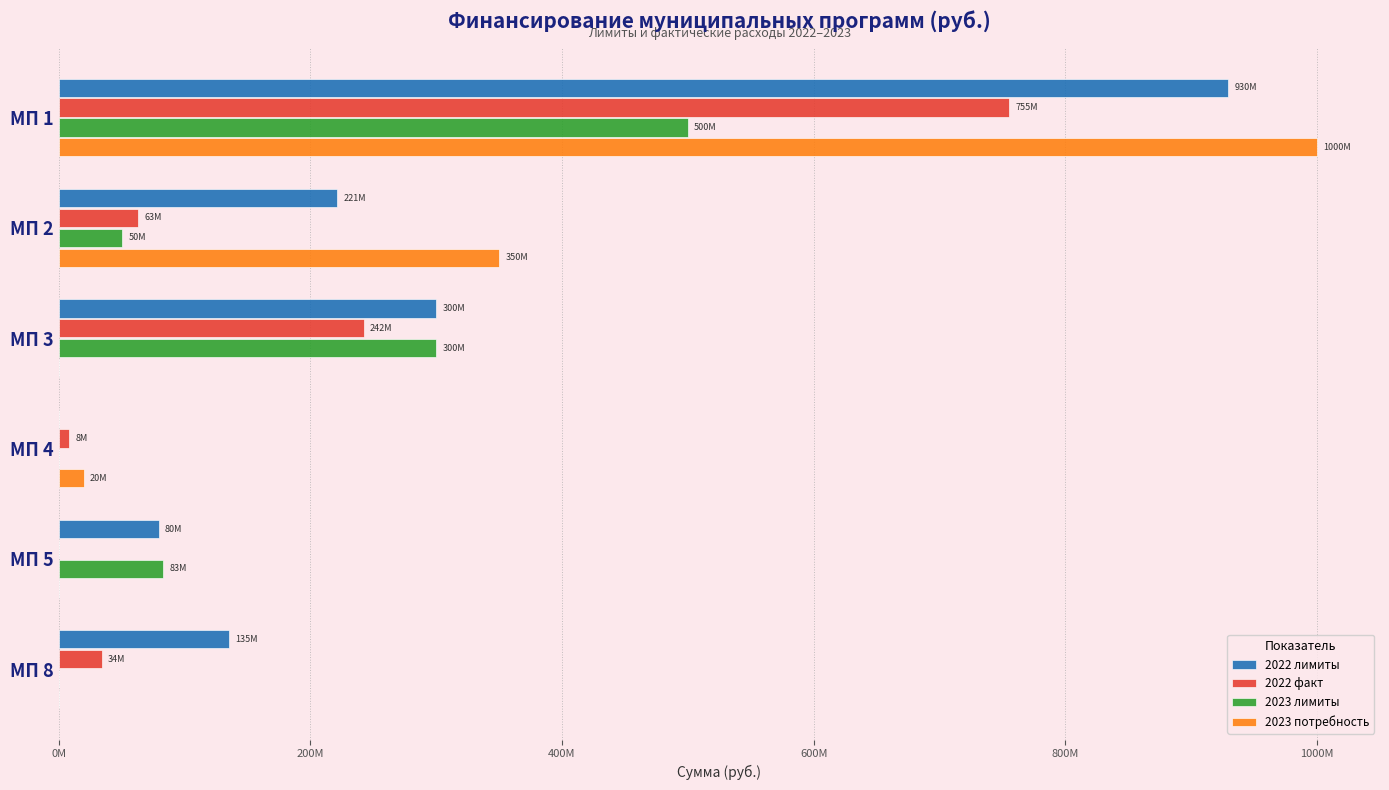

What are all the series names shown in the legend?

2022 лимиты, 2022 факт, 2023 лимиты, 2023 потребность